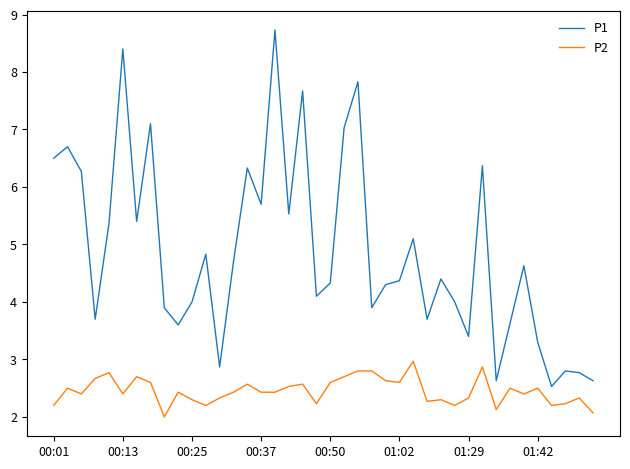

True or false: P1 and P2 cross at least once.

False